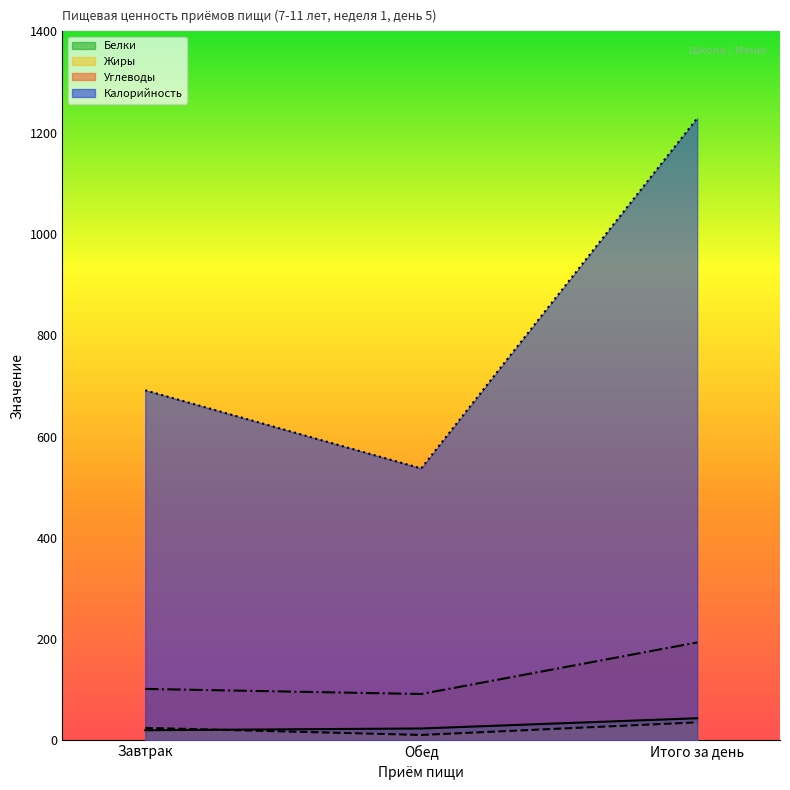

Which label corresponds to the smallest value in the chart?

Обед